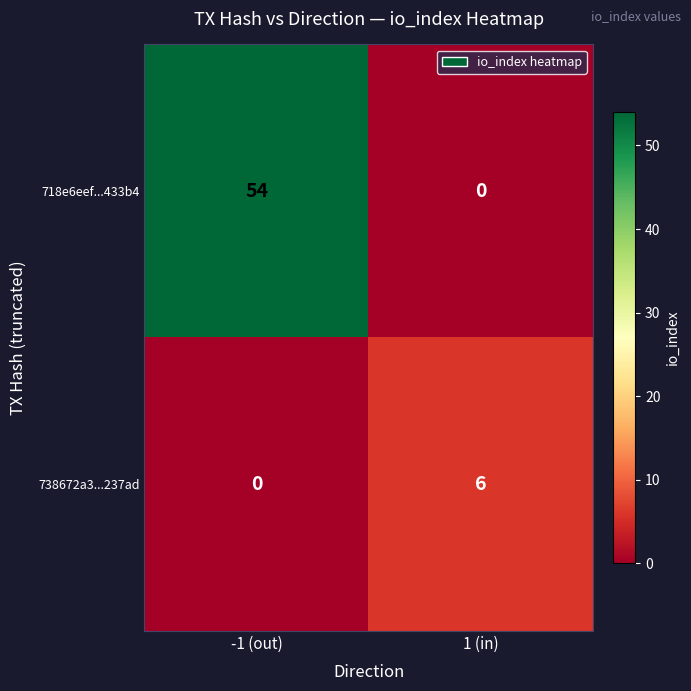

At how many categories does at least one series exceed 42?

1